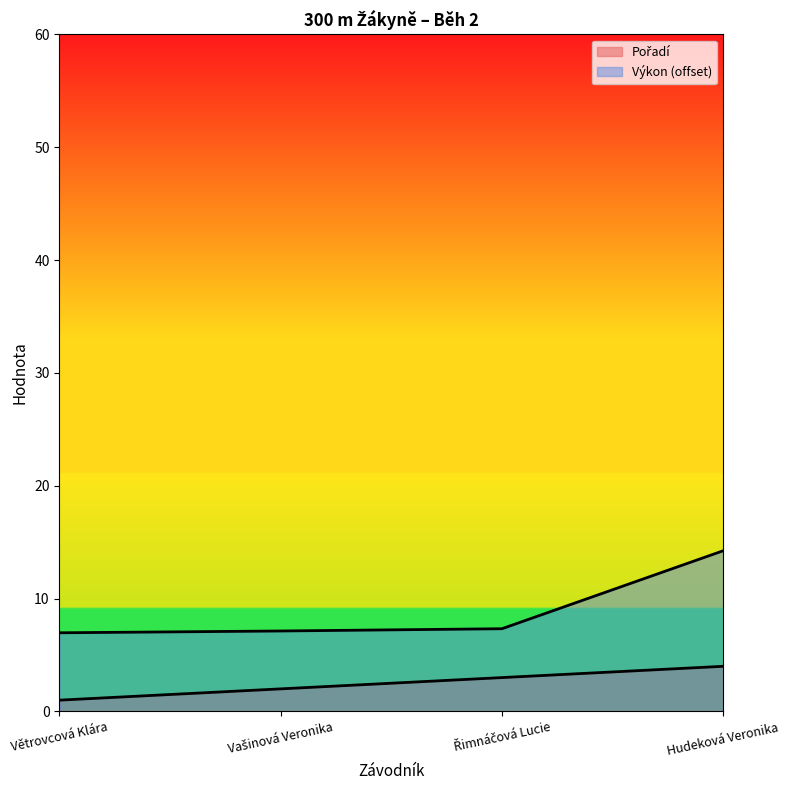

How many distinct data groups are displayed?

2